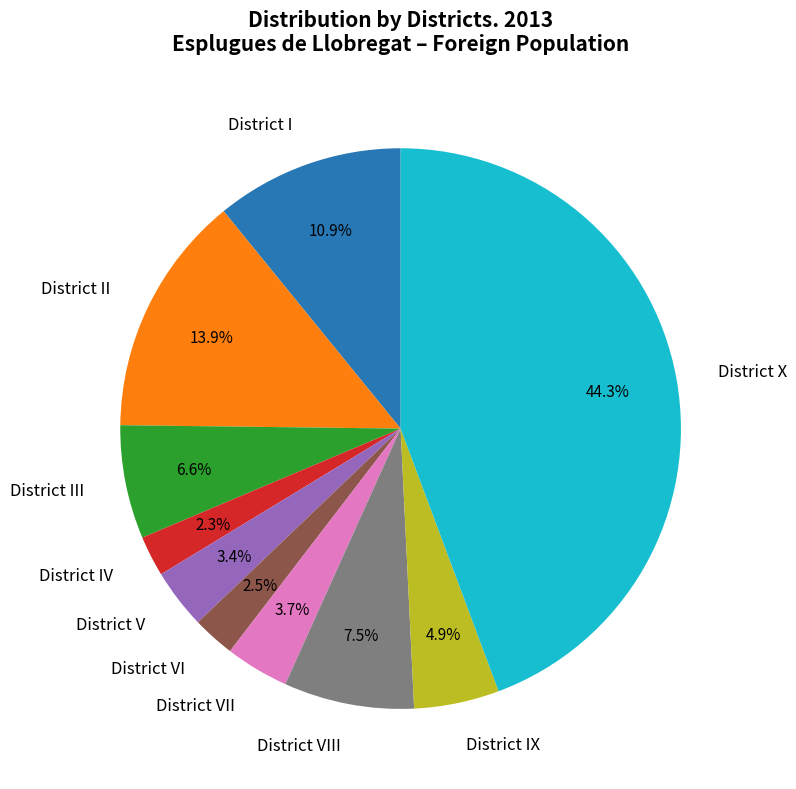

Does District X account for over 50% of the chart?

No